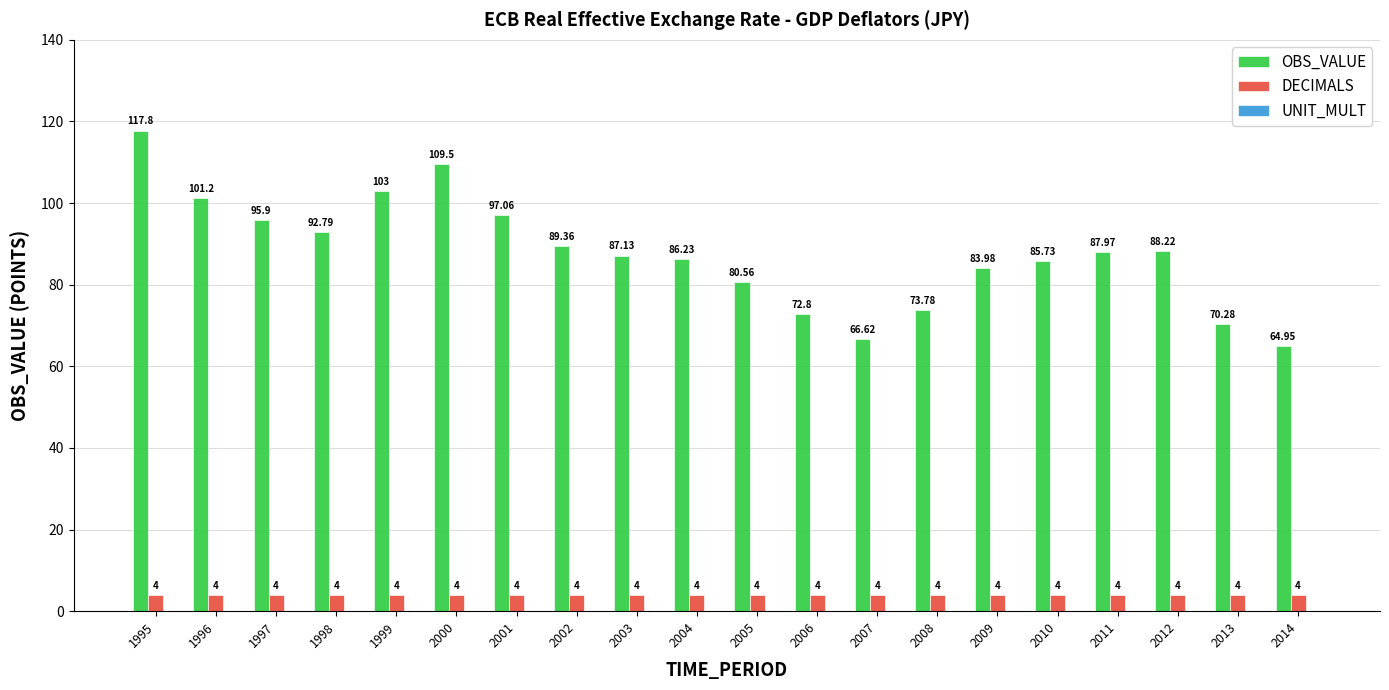

Which series has the largest range (max minus min)?

OBS_VALUE